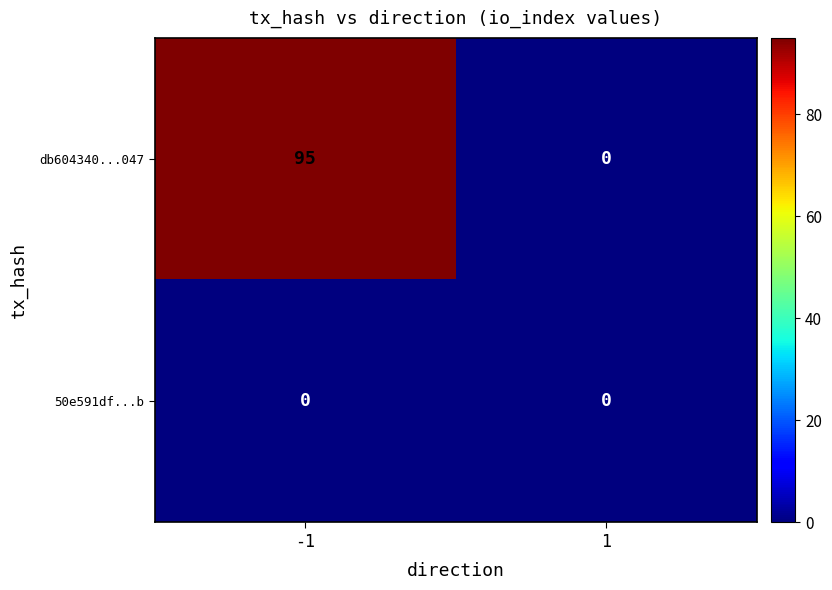

The 50e591df...b series shows 0 at 1. True or false?

True